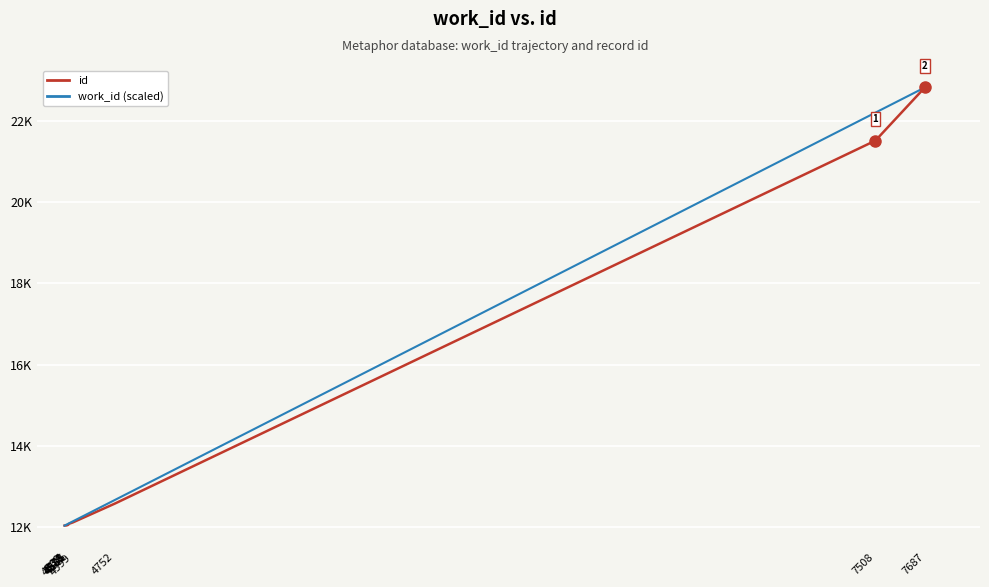

What is the spread (max minus min) of values at 7508?

689.3